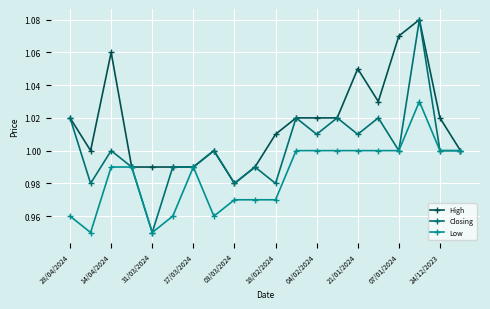

What are all the series names shown in the legend?

High, Closing, Low